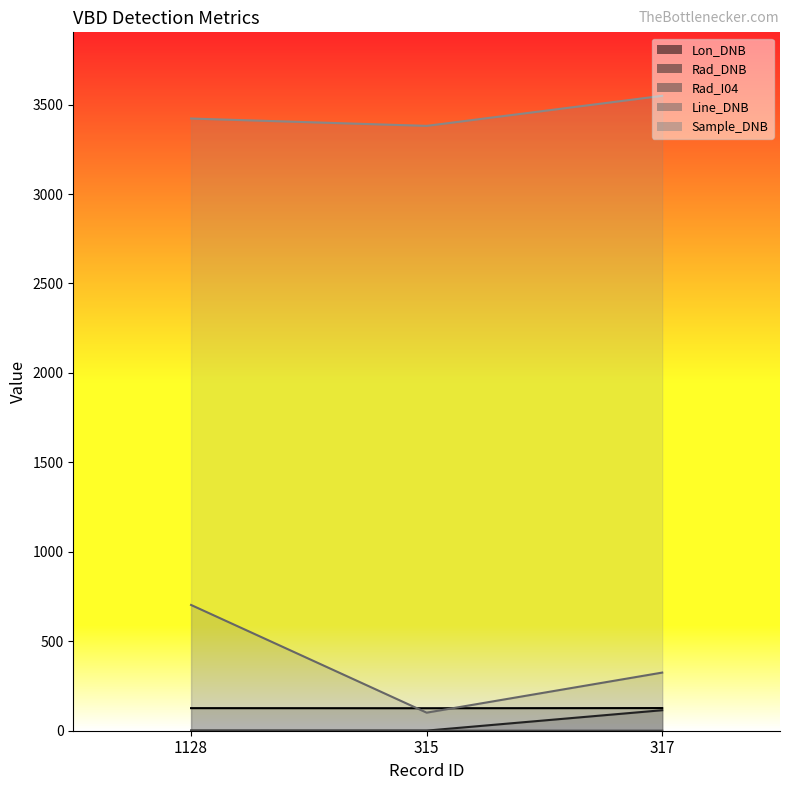

True or false: Rad_I04 has a value of 0.3 at 315.

True